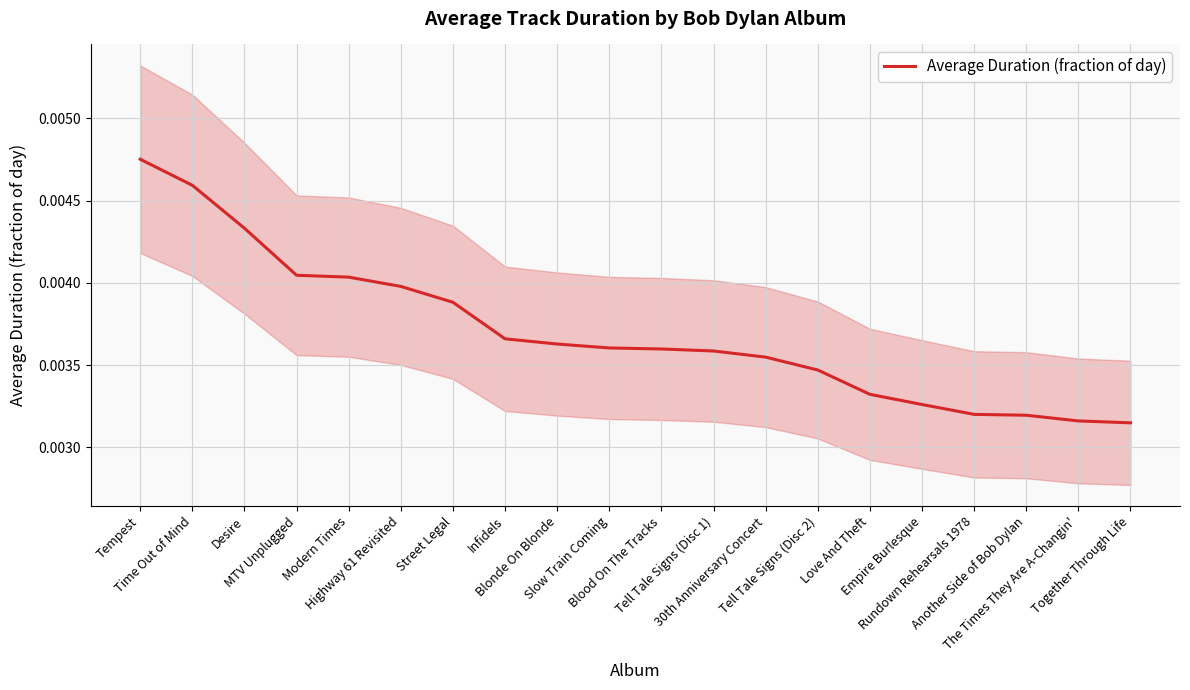

At which label is the value closest to 0?

Together Through Life